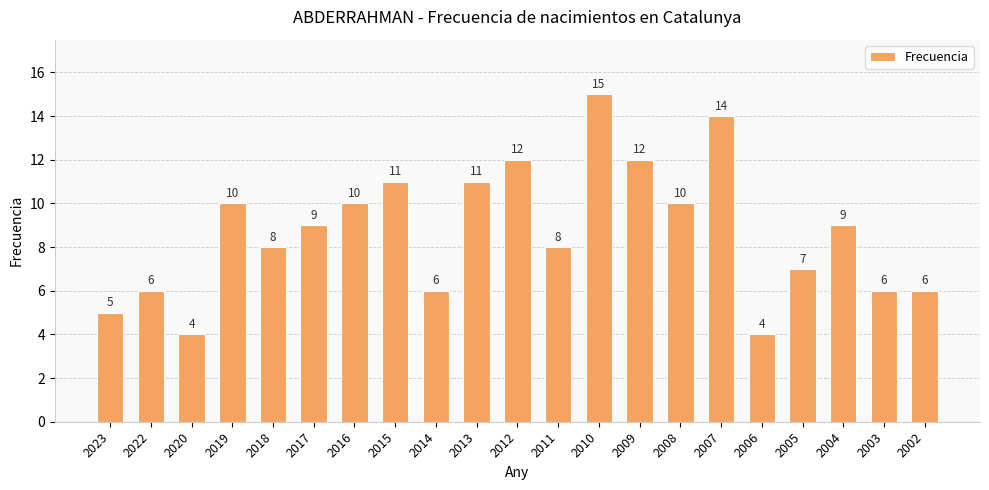

What is the change in value from 2017 to 2012?

+3